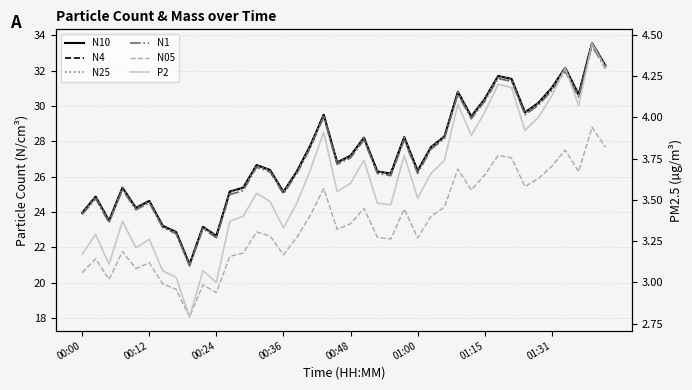

Reading left to right, transcribe all the data shown in this chart.

N10: 24.0	24.9	23.5	25.4	24.2	24.6	23.2	22.9	21.0	23.2	22.6	25.2	25.4	26.7	26.4	25.1	26.3	27.8	29.5	26.8	27.2	28.2	26.3	26.2	28.2	26.3	27.7	28.3	30.8	29.4	30.4	31.7	31.5	29.6	30.2	31.0	32.2	30.6	33.6	32.3
N4: 24.0	24.9	23.5	25.4	24.2	24.6	23.2	22.9	21.0	23.2	22.6	25.1	25.4	26.7	26.4	25.1	26.3	27.8	29.5	26.8	27.2	28.2	26.3	26.2	28.2	26.3	27.7	28.3	30.8	29.4	30.4	31.7	31.5	29.6	30.2	31.0	32.2	30.6	33.6	32.3
N25: 23.9	24.9	23.5	25.4	24.2	24.6	23.2	22.9	21.0	23.1	22.6	25.1	25.4	26.6	26.4	25.1	26.3	27.7	29.5	26.8	27.2	28.2	26.3	26.2	28.2	26.3	27.7	28.3	30.8	29.4	30.4	31.7	31.5	29.6	30.2	31.0	32.1	30.6	33.5	32.3
N1: 23.9	24.8	23.4	25.3	24.1	24.5	23.1	22.8	20.9	23.1	22.6	25.0	25.2	26.5	26.3	25.0	26.2	27.6	29.4	26.7	27.1	28.1	26.2	26.1	28.1	26.2	27.6	28.2	30.7	29.3	30.3	31.6	31.4	29.5	30.1	30.9	32.0	30.5	33.4	32.1
N05: 20.6	21.4	20.2	21.8	20.8	21.1	19.9	19.6	18.1	19.9	19.4	21.5	21.7	22.9	22.6	21.6	22.6	23.8	25.3	23.0	23.3	24.2	22.6	22.5	24.2	22.5	23.8	24.3	26.4	25.2	26.1	27.2	27.1	25.4	25.9	26.6	27.5	26.3	28.8	27.7
P2: 3.2	3.3	3.1	3.4	3.2	3.3	3.1	3.0	2.8	3.1	3.0	3.4	3.4	3.5	3.5	3.3	3.5	3.7	3.9	3.5	3.6	3.7	3.5	3.5	3.8	3.5	3.7	3.7	4.1	3.9	4.0	4.2	4.2	3.9	4.0	4.1	4.3	4.1	4.5	4.3